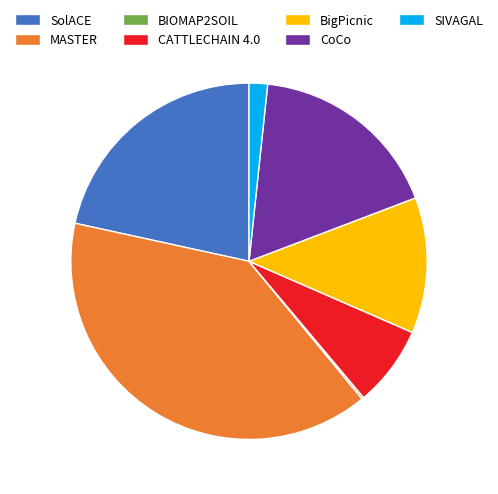

The MASTER slice represents 39% of the pie. True or false?

True